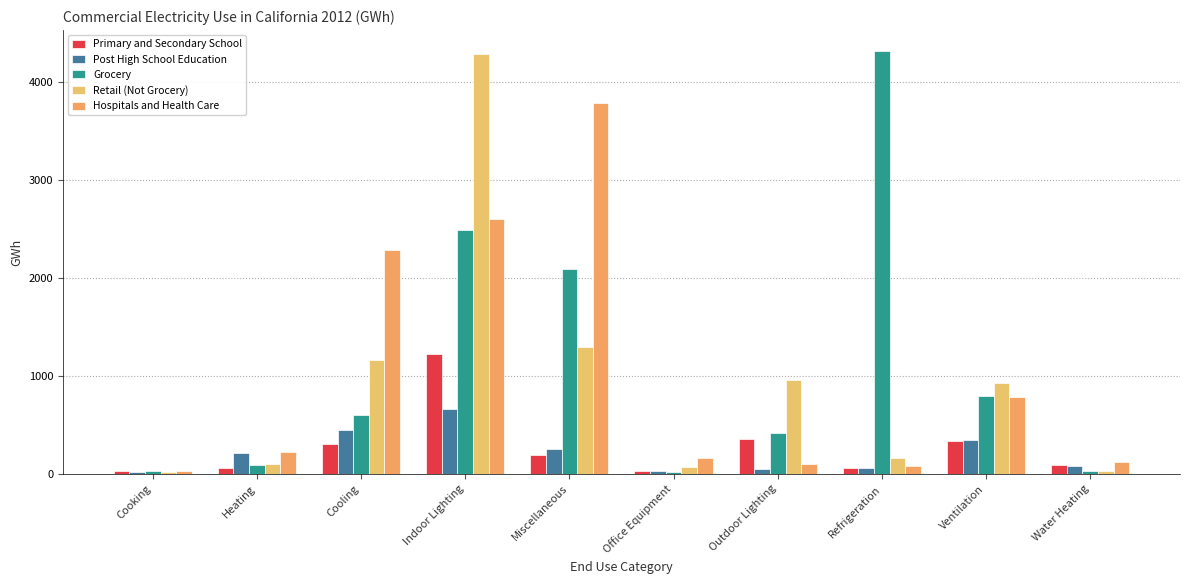

What value does the Retail (Not Grocery) series have at Heating?

96.5